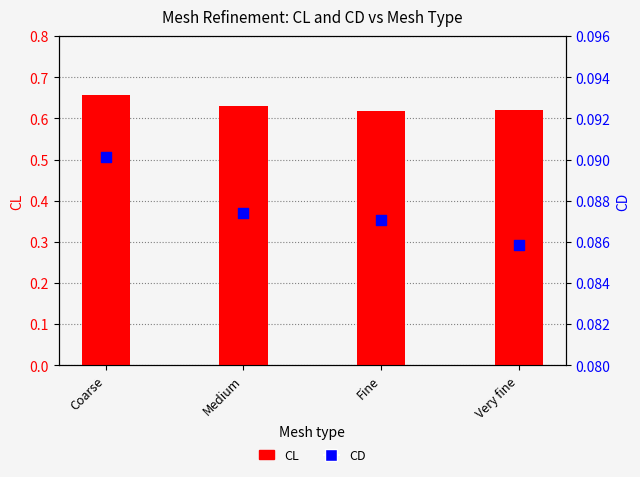

Which series has the largest total across all categories?

CL